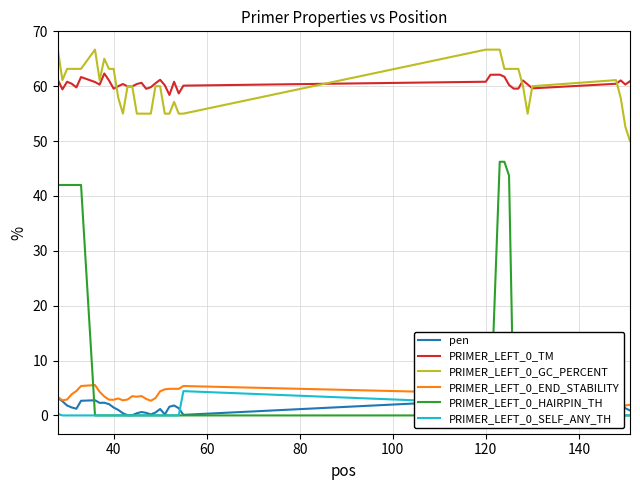

The PRIMER_LEFT_0_TM series shows 107.4 at 120. True or false?

False